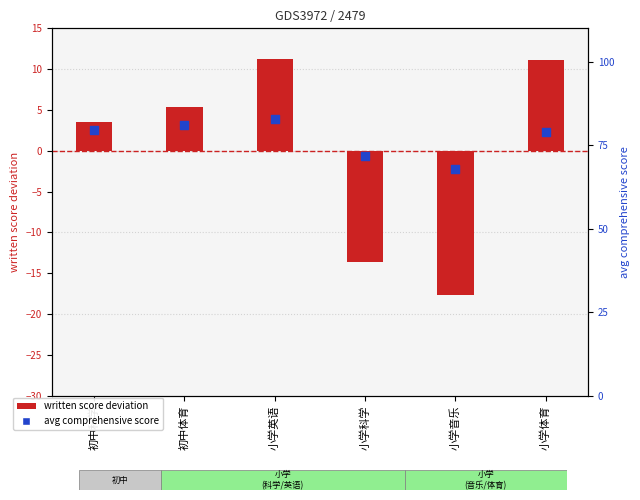

What is the total value across all series at 初中体育?

86.5